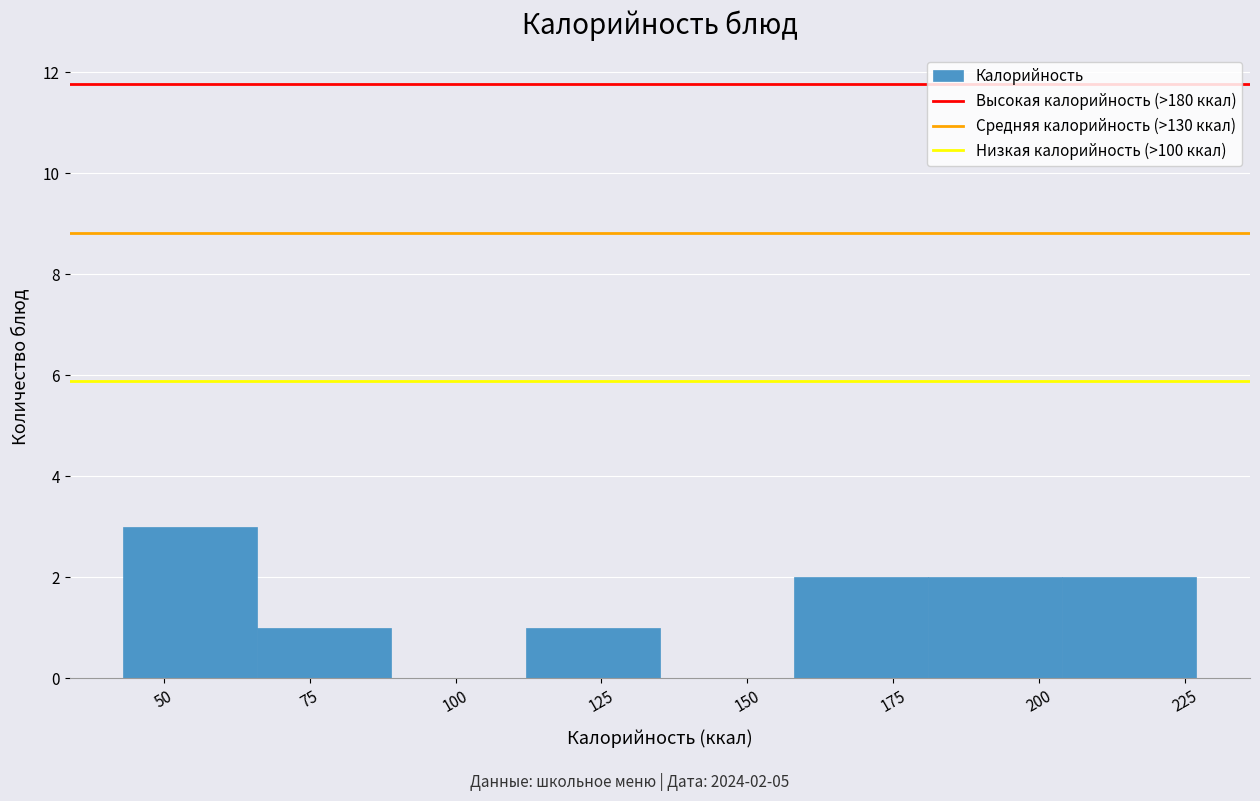

Which range on the x-axis has the tallest bar?

43 to 66